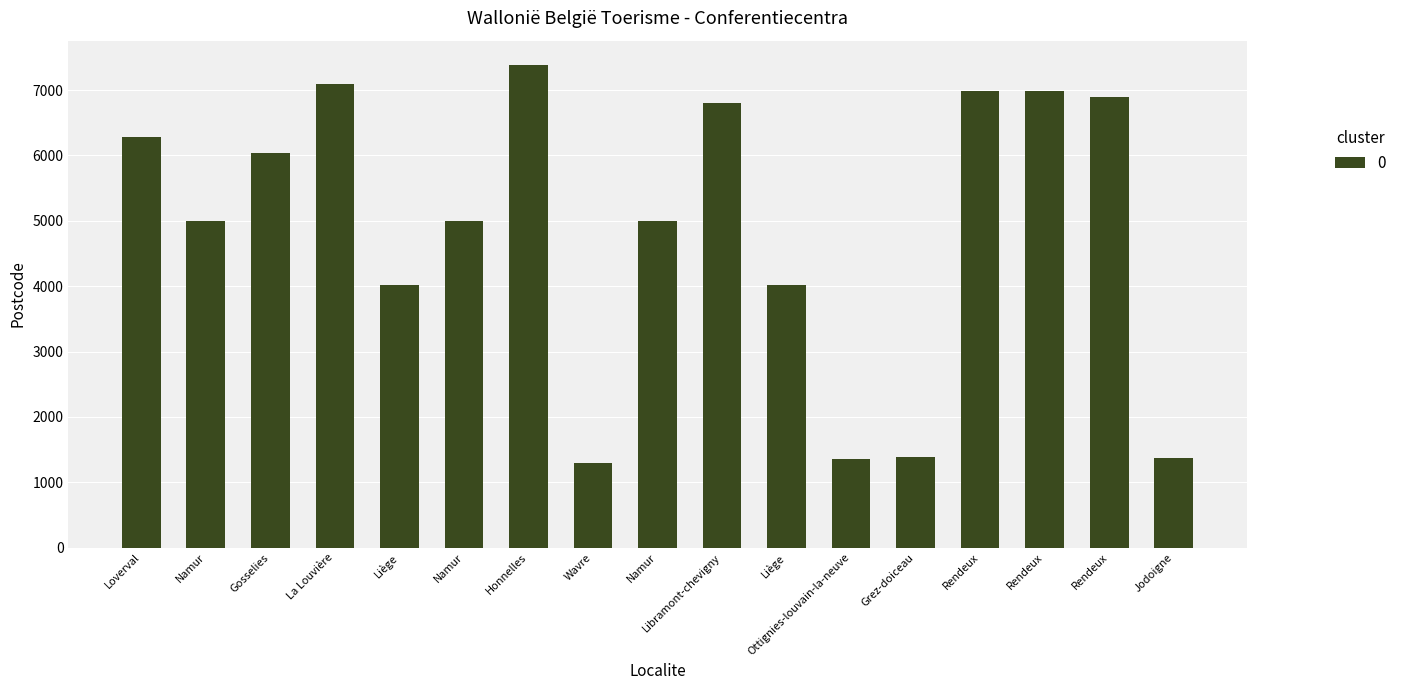

How many series are shown in this chart?

1